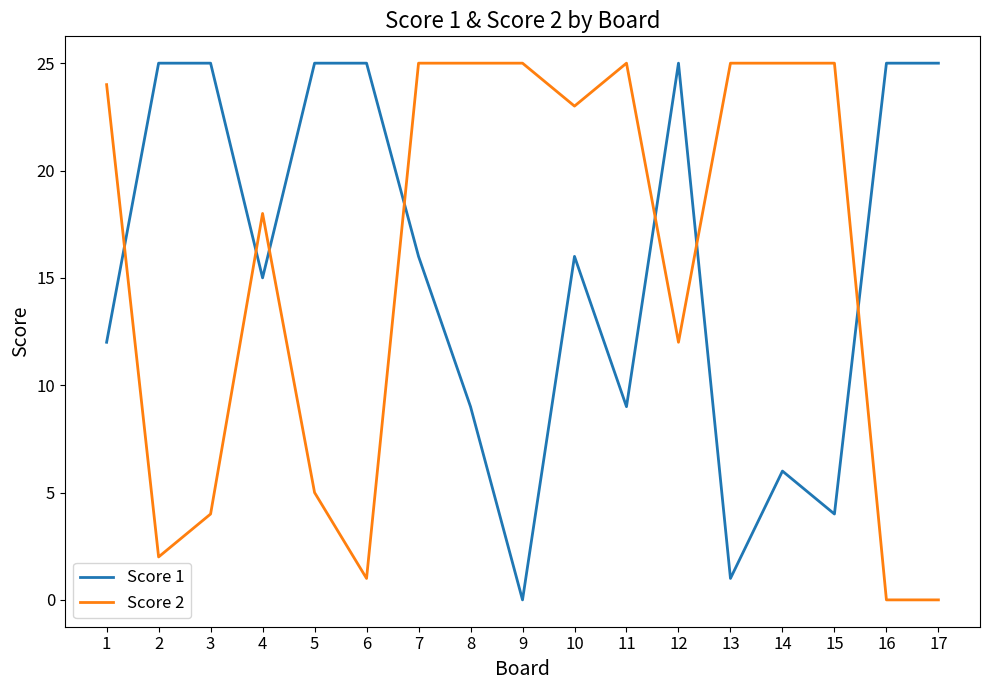

How many distinct data groups are displayed?

2